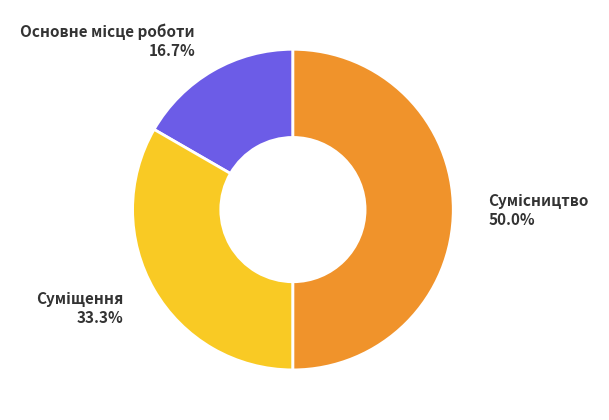

Which slice is the smallest?

Основне місце роботи